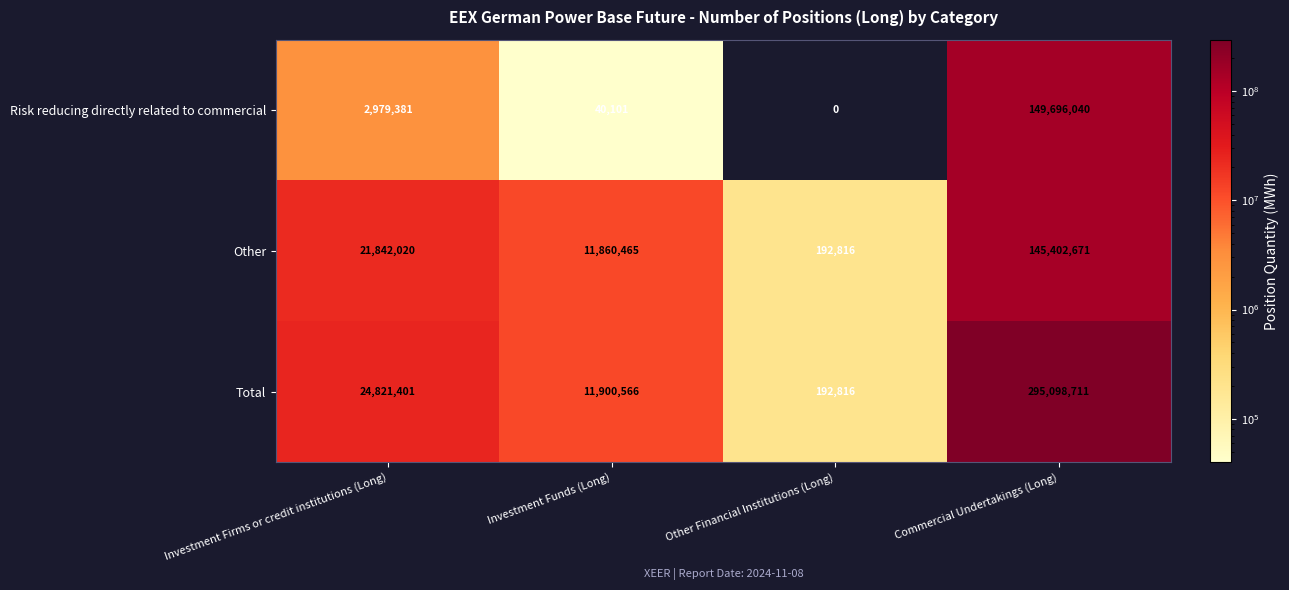

How many series are shown in this chart?

3